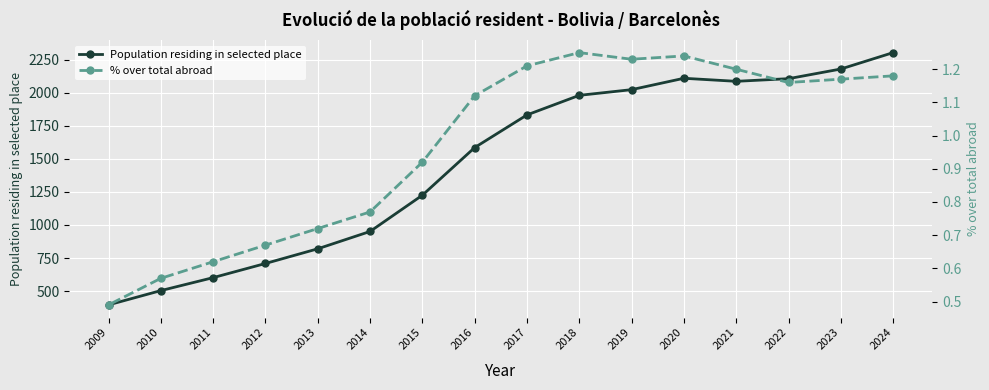

How many lines are shown in the chart?

2